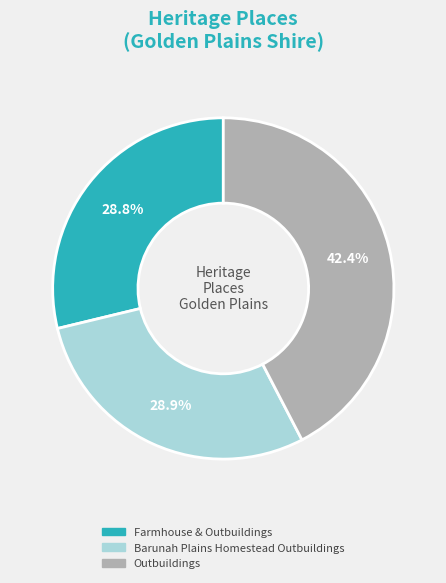

What percentage is the Barunah Plains Homestead Outbuildings slice, to the nearest percent?

29%